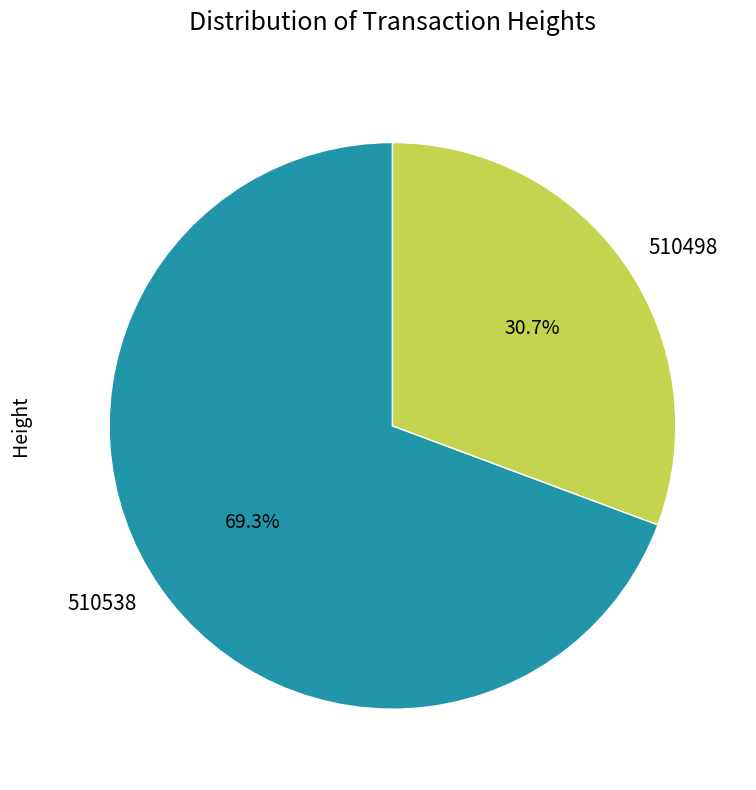

To the nearest percent, what is the combined percentage of 510498 and 510538?

100%